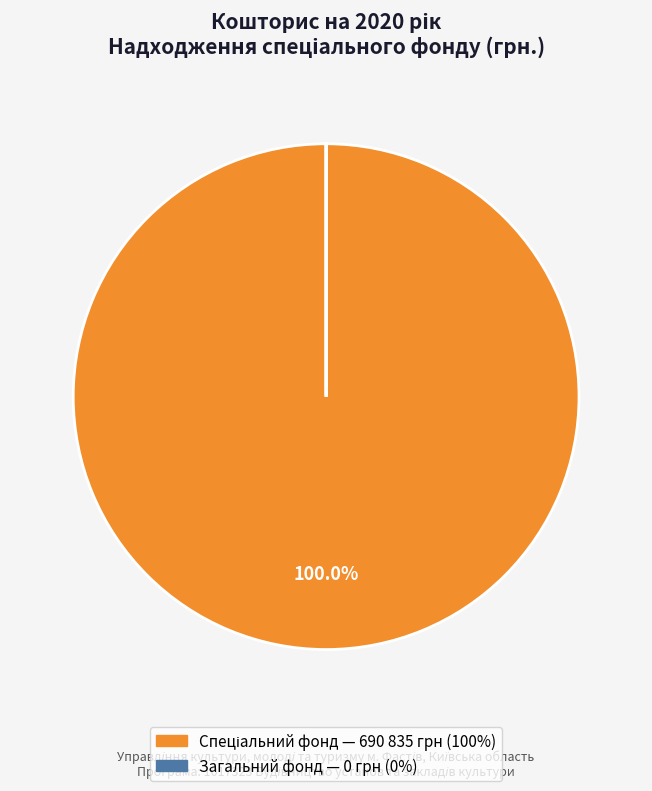

Is there a majority slice in this chart?

Yes